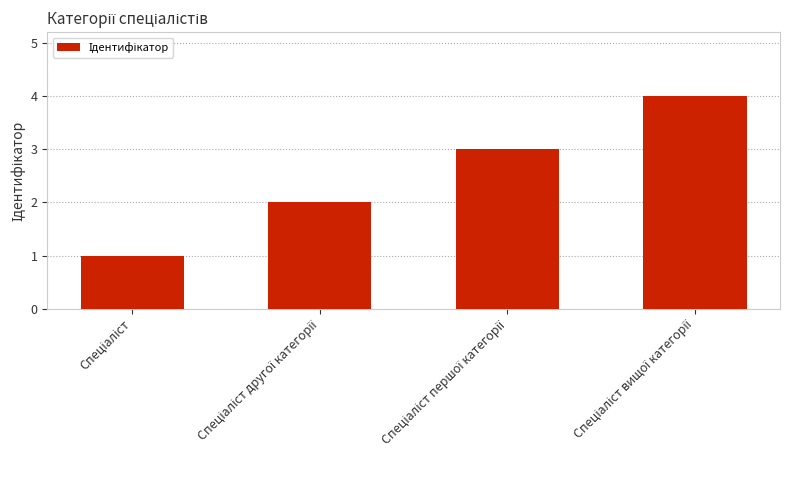

What is the sum of all values?

10